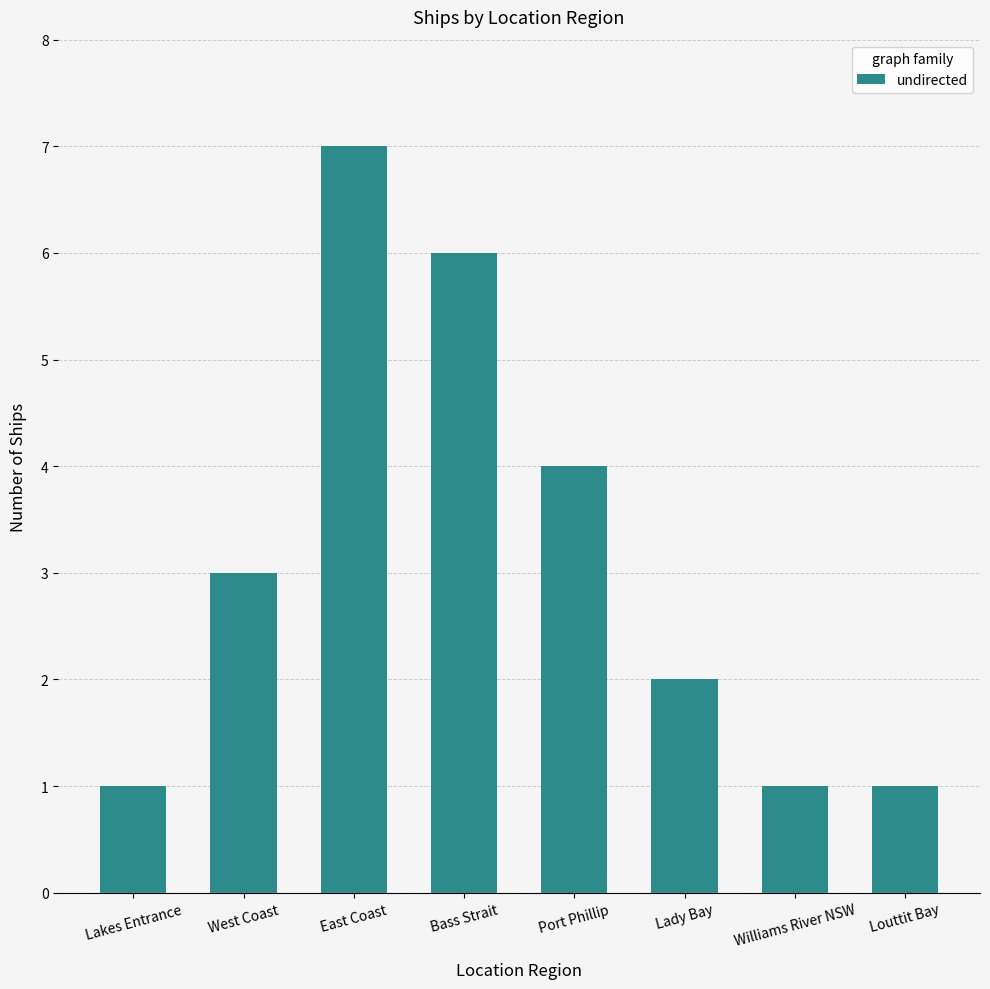

What is the label of the 6th bar from the right?

East Coast